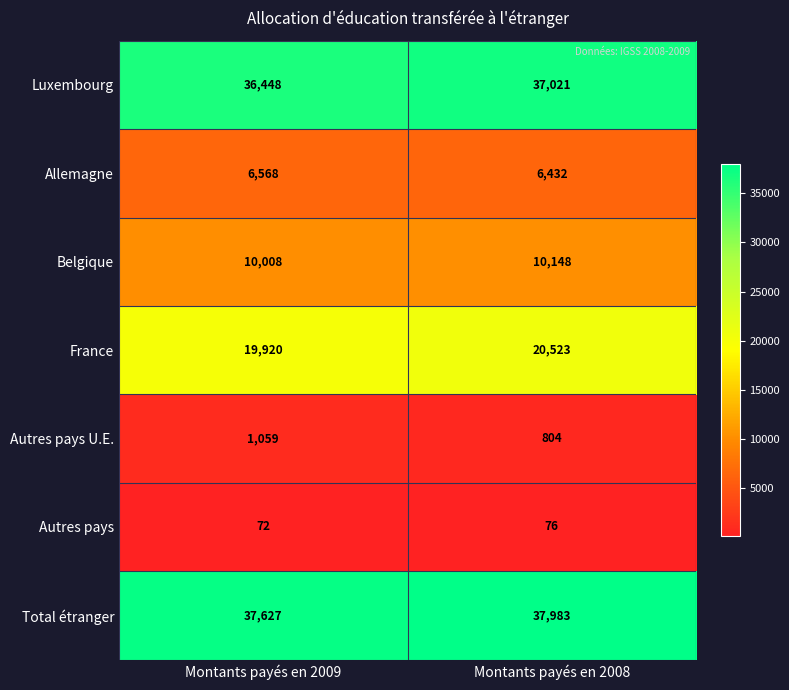

At Montants payés en 2008, list the series in order from largest to smallest.

Total étranger, Luxembourg, France, Belgique, Allemagne, Autres pays U.E., Autres pays